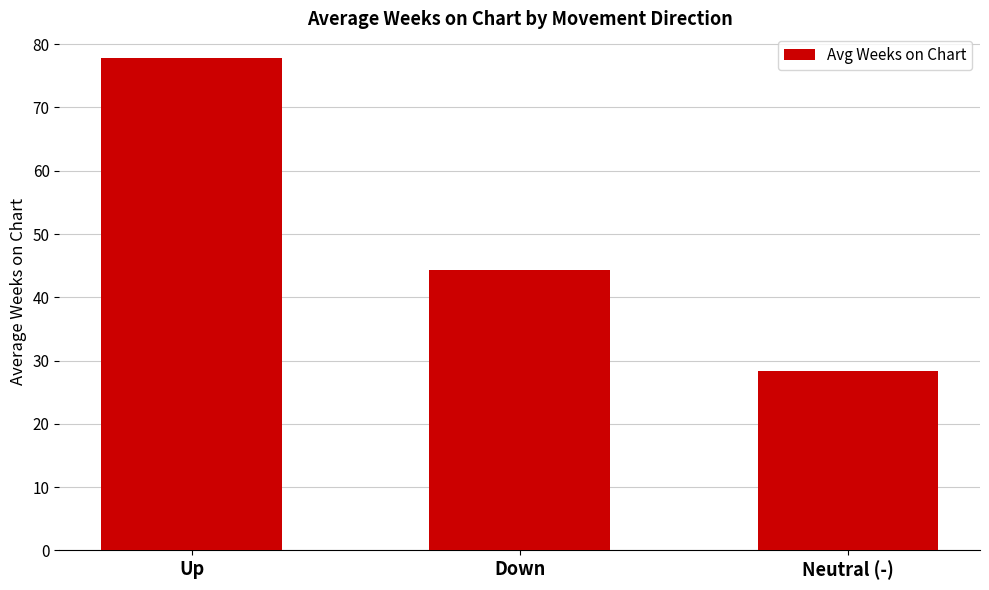

Which category has the lowest value across all series?

Neutral (-)